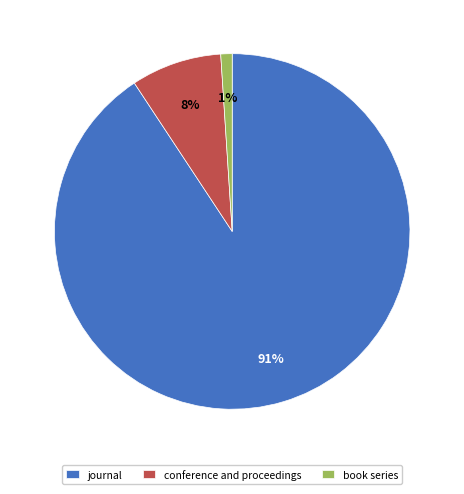

What is the smallest slice in the pie chart?

book series